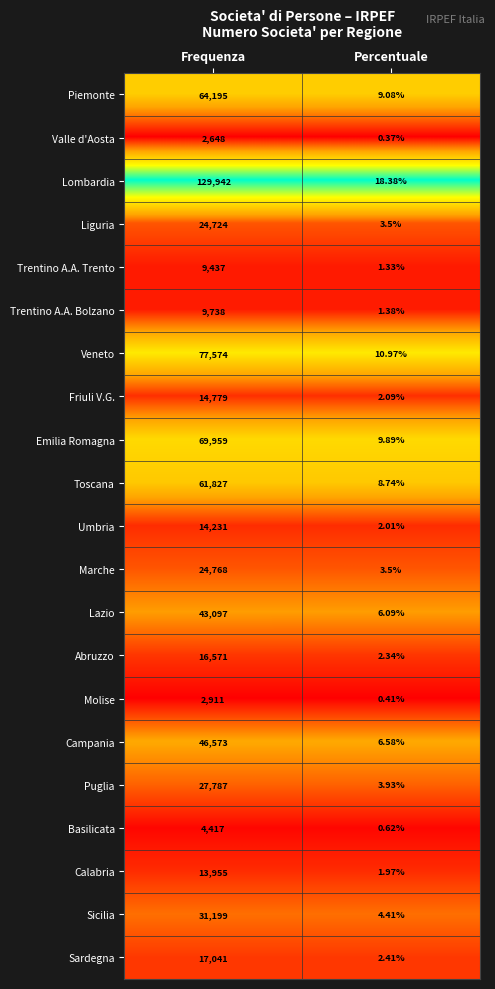

Where is Calabria nearest to the value 6978?

Percentuale